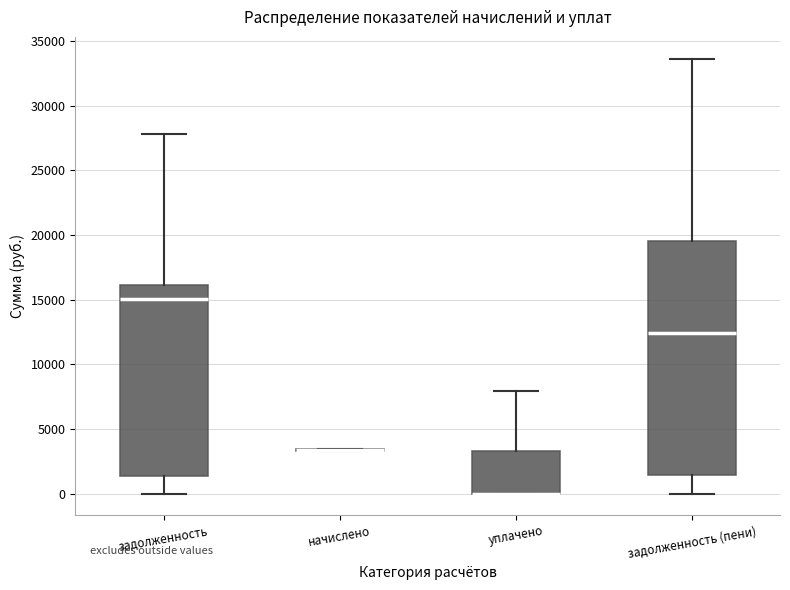

Reading left to right, transcribe this box plot: for each box, give where its median line is, the range the box spans, and where its two whiskers end, as read against the y-axis. The values are not printed on the chart, so give them approximately, as read against the axis.

задолженность: median 15000, box 1500 to 16000, whiskers 0 to 28000
начислено: box collapsed to a line at 3500, whiskers 3500 to 3500
уплачено: median 0 (drawn on the box's lower edge), box 0 to 3500, whiskers 0 to 8000
задолженность (пени): median 12500, box 1500 to 19500, whiskers 0 to 33500